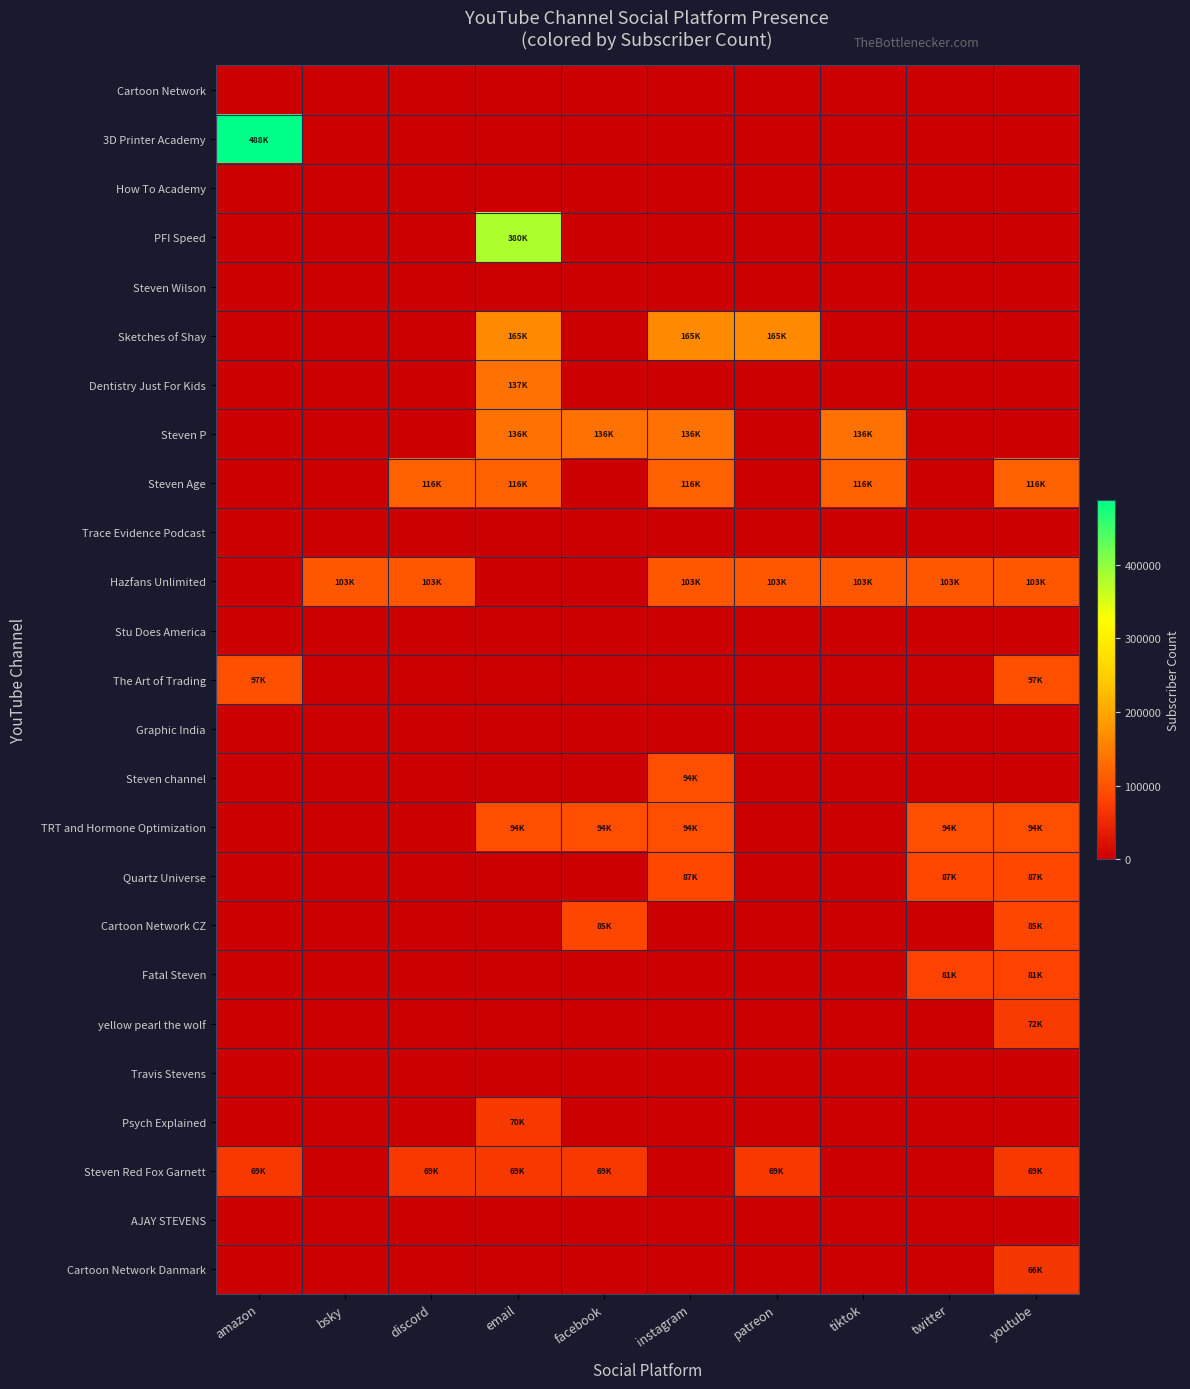

What is the difference between the highest and lowest values at email?

380000